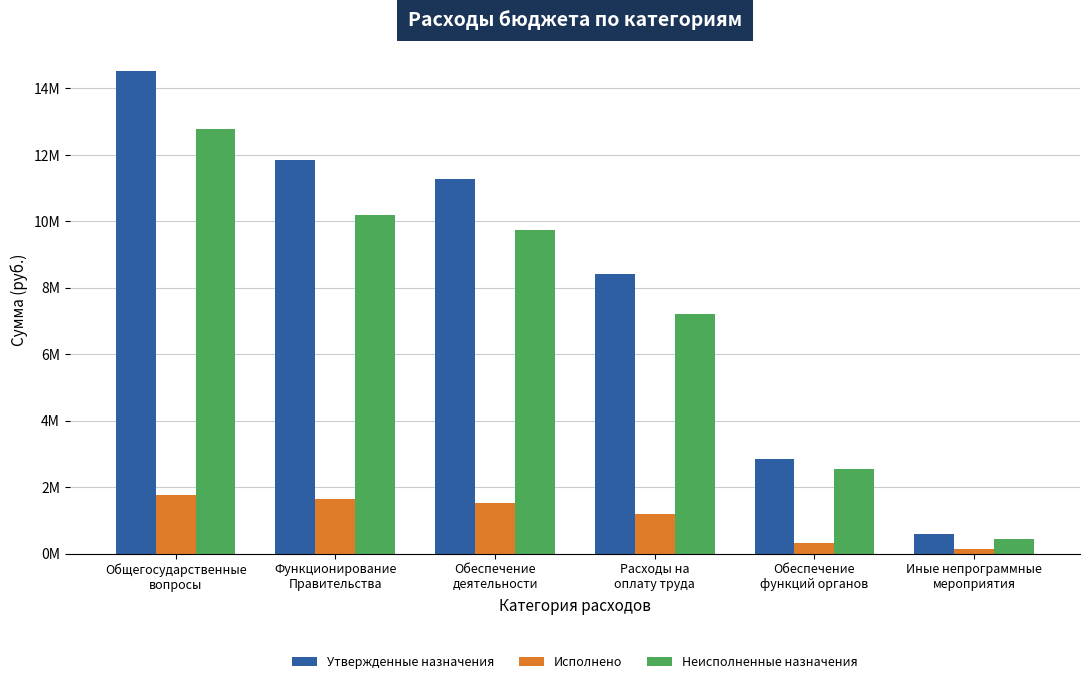

At which category does the chart reach its minimum across all series?

Иные непрограммные
мероприятия